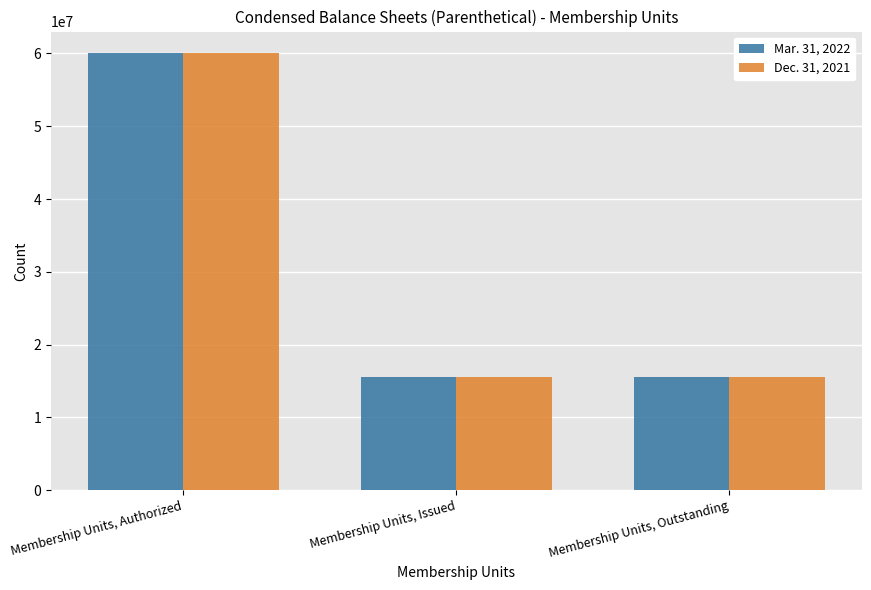

What is the total value across all series at Membership Units, Outstanding?

30980960